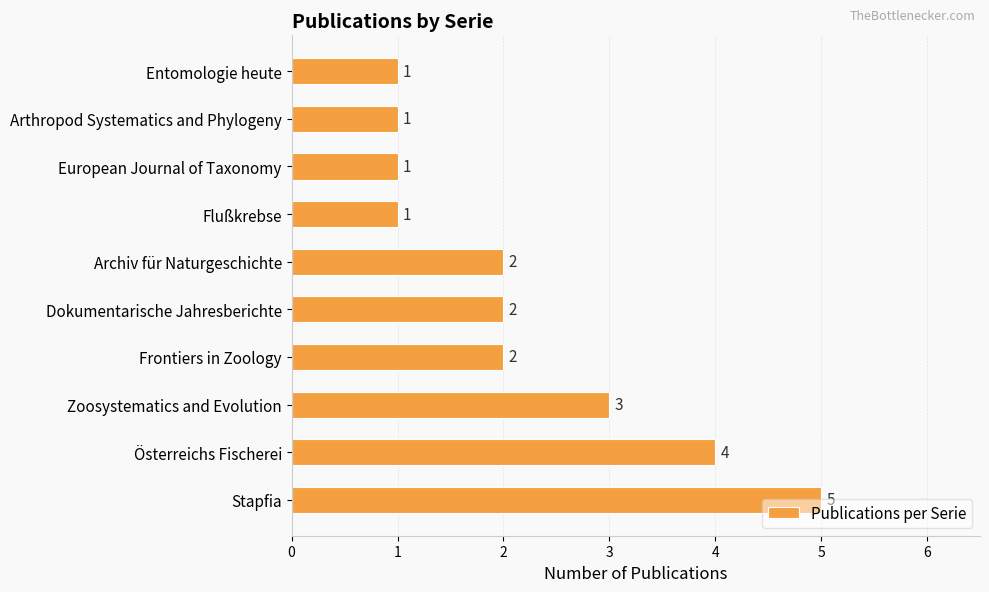

What is the minimum value shown in the chart?

1